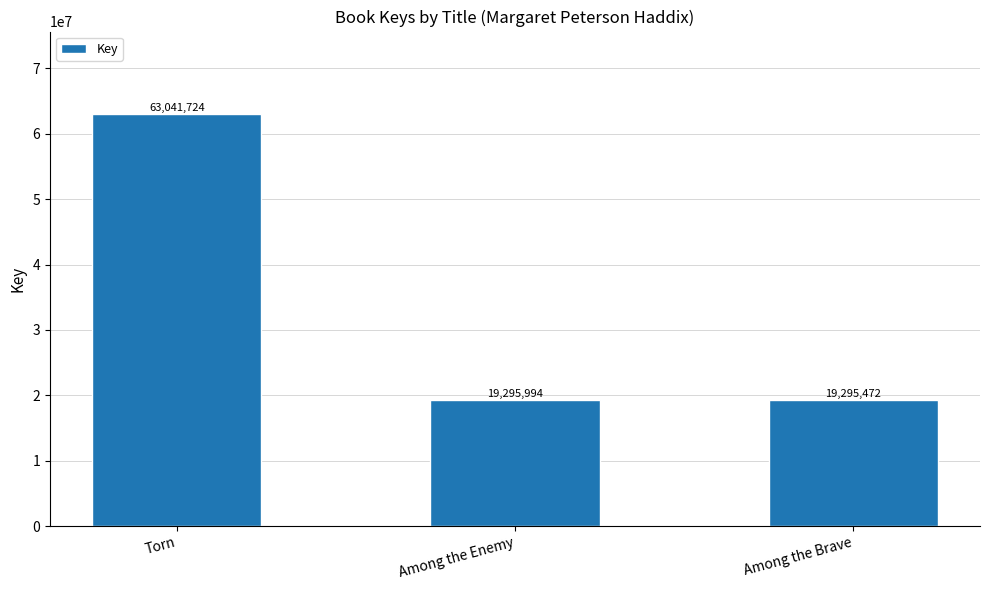

Rank the categories by value from highest to lowest.

Torn, Among the Enemy, Among the Brave